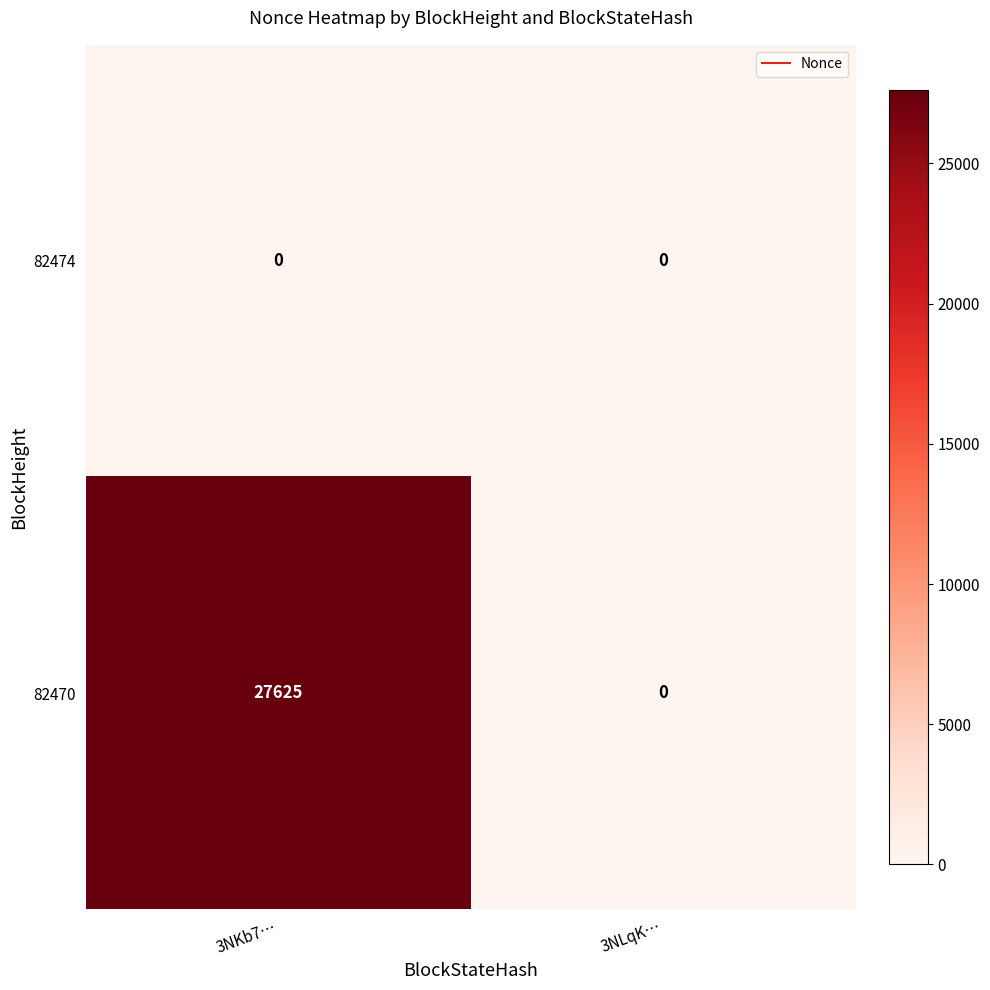

Count the number of categories in the chart.

2